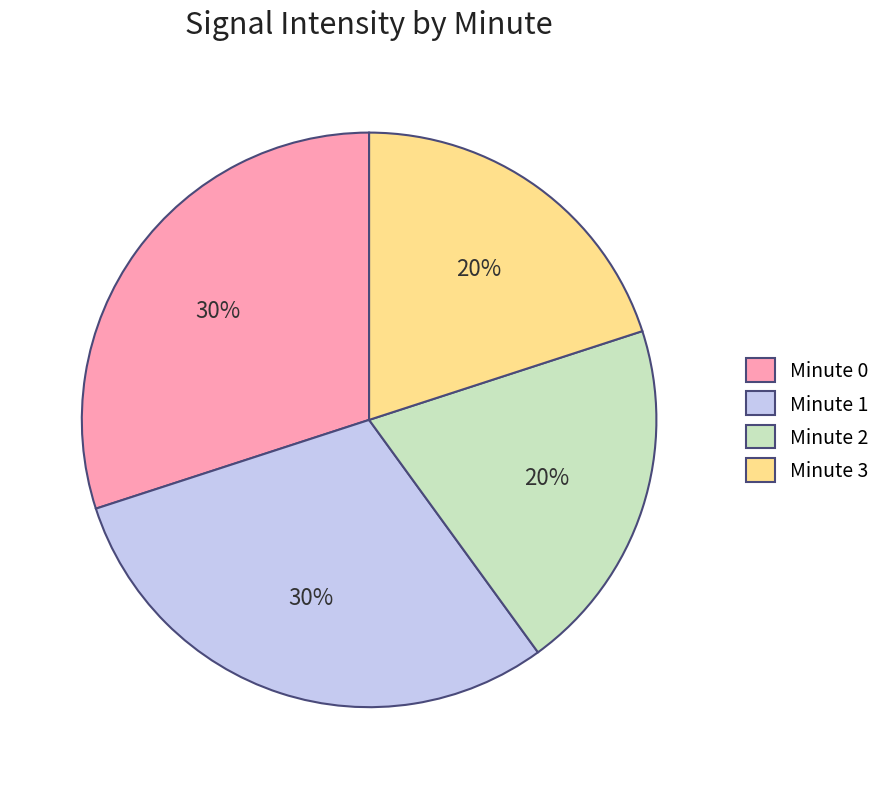

How many segments does this pie chart have?

4